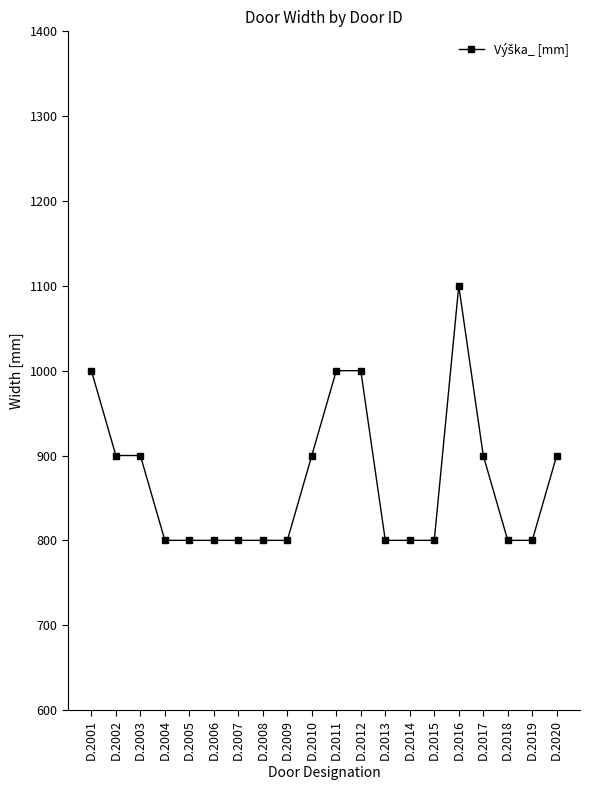

The value at D.2020 is 1201. True or false?

False